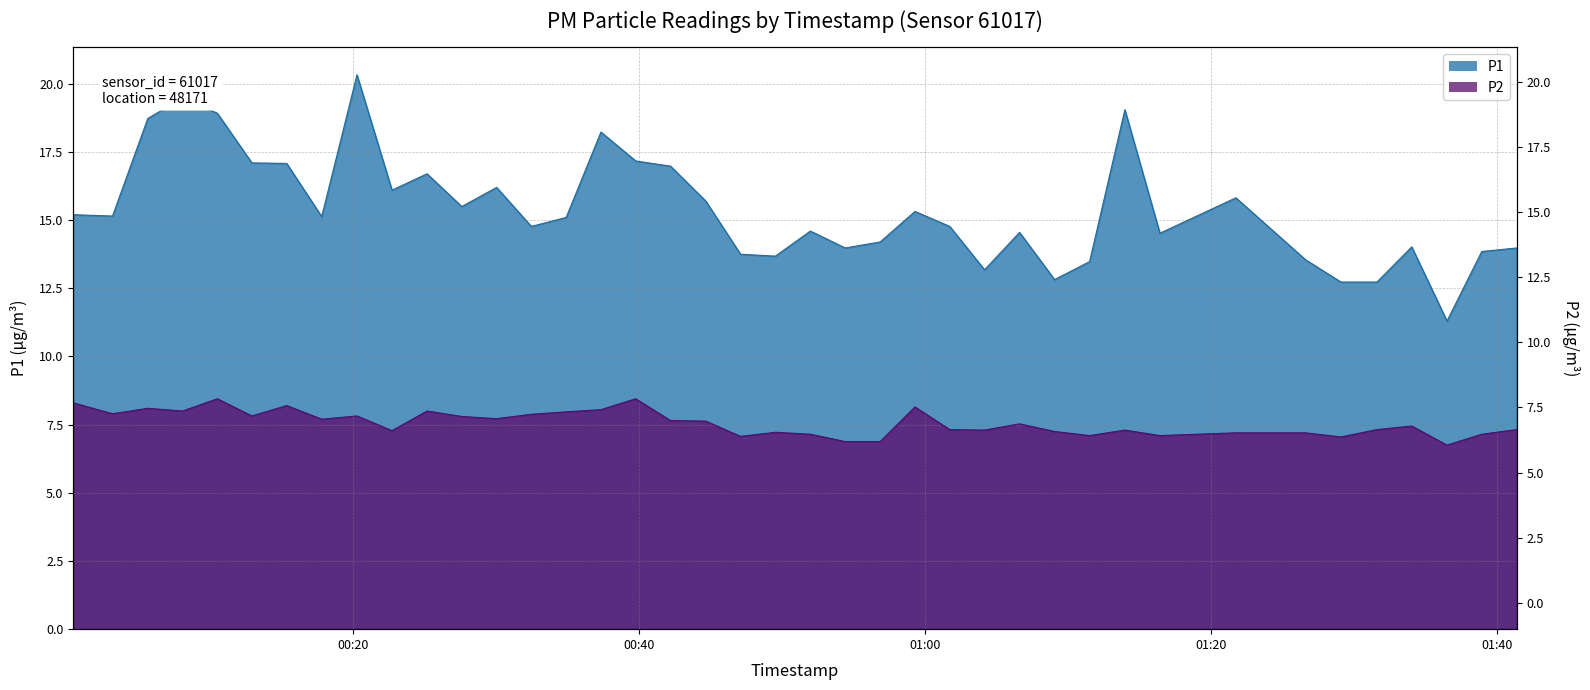

Between 2022-08-30T00:05:38 and 2022-08-30T00:12:55, which series saw the biggest shift?

P1